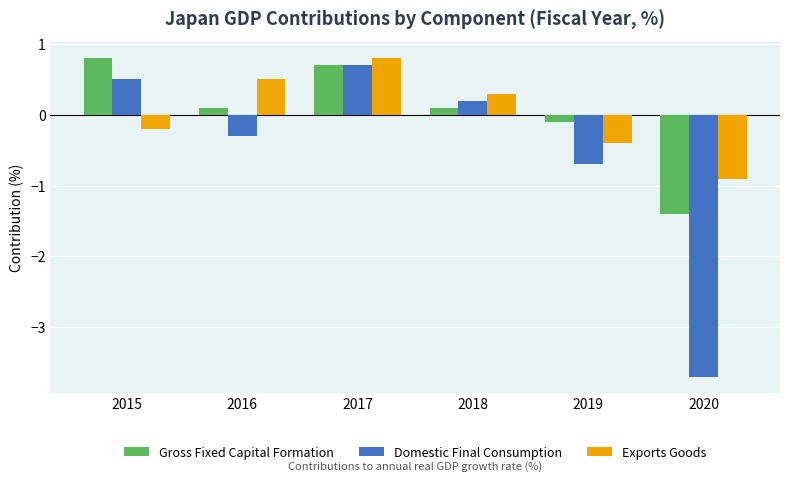

At which label does Exports Goods first exceed 0?

2016